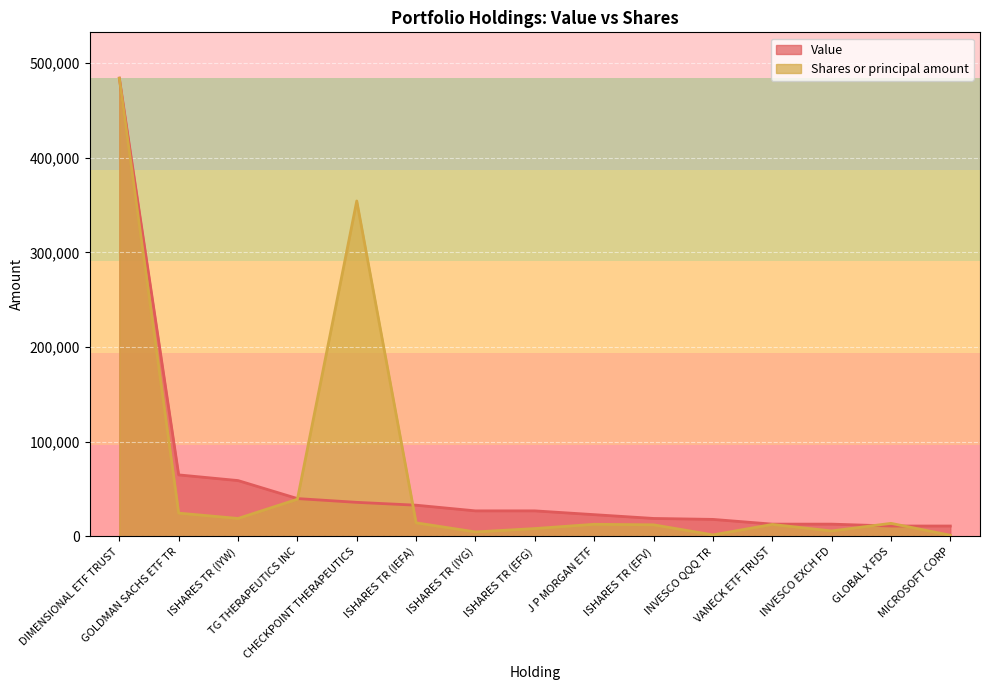

Rank the series at ISHARES TR (IEFA) from highest to lowest value.

Value, Shares or principal amount